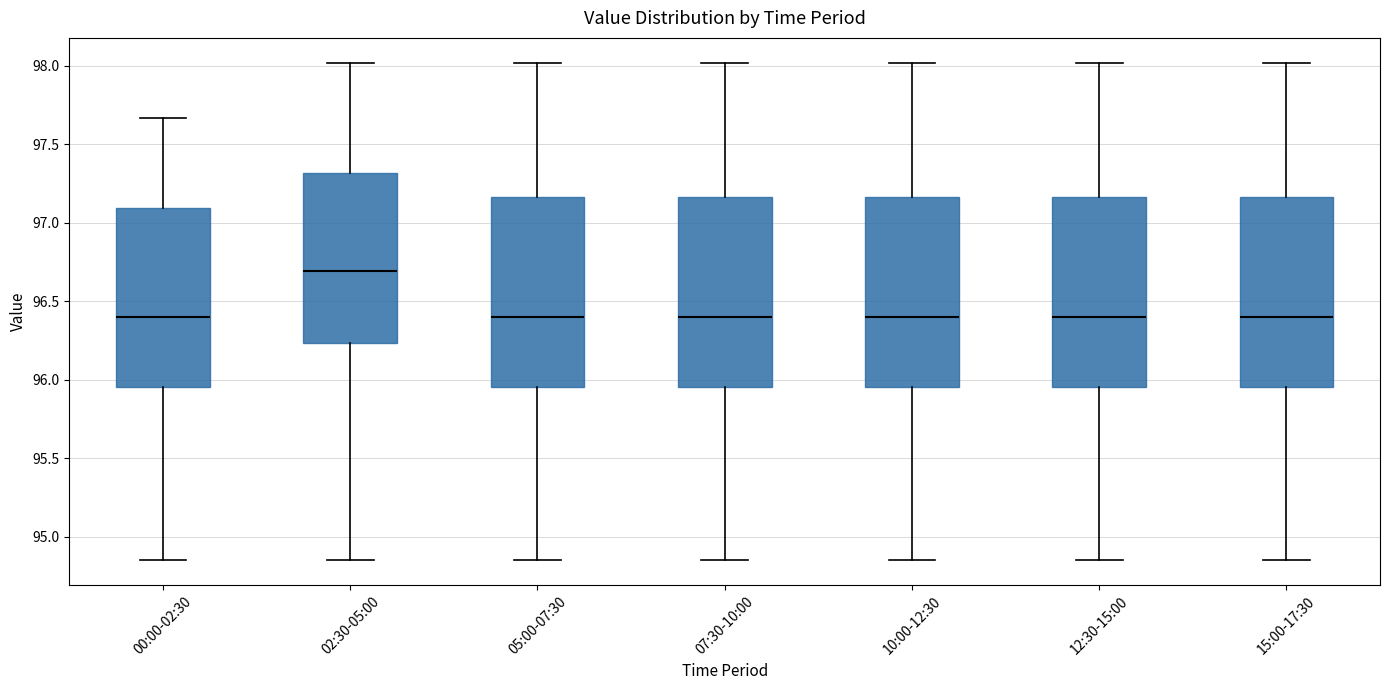

Reading left to right, transcribe this box plot: for each box, give where its median line is, the range the box spans, and where its two whiskers end, as read against the y-axis. The values are not printed on the chart, so give them approximately, as read against the axis.

00:00-02:30: median 96.40, box 95.95 to 97.10, whiskers 94.85 to 97.65
02:30-05:00: median 96.70, box 96.25 to 97.30, whiskers 94.85 to 98.00
05:00-07:30: median 96.40, box 95.95 to 97.15, whiskers 94.85 to 98.00
07:30-10:00: median 96.40, box 95.95 to 97.15, whiskers 94.85 to 98.00
10:00-12:30: median 96.40, box 95.95 to 97.15, whiskers 94.85 to 98.00
12:30-15:00: median 96.40, box 95.95 to 97.15, whiskers 94.85 to 98.00
15:00-17:30: median 96.40, box 95.95 to 97.15, whiskers 94.85 to 98.00